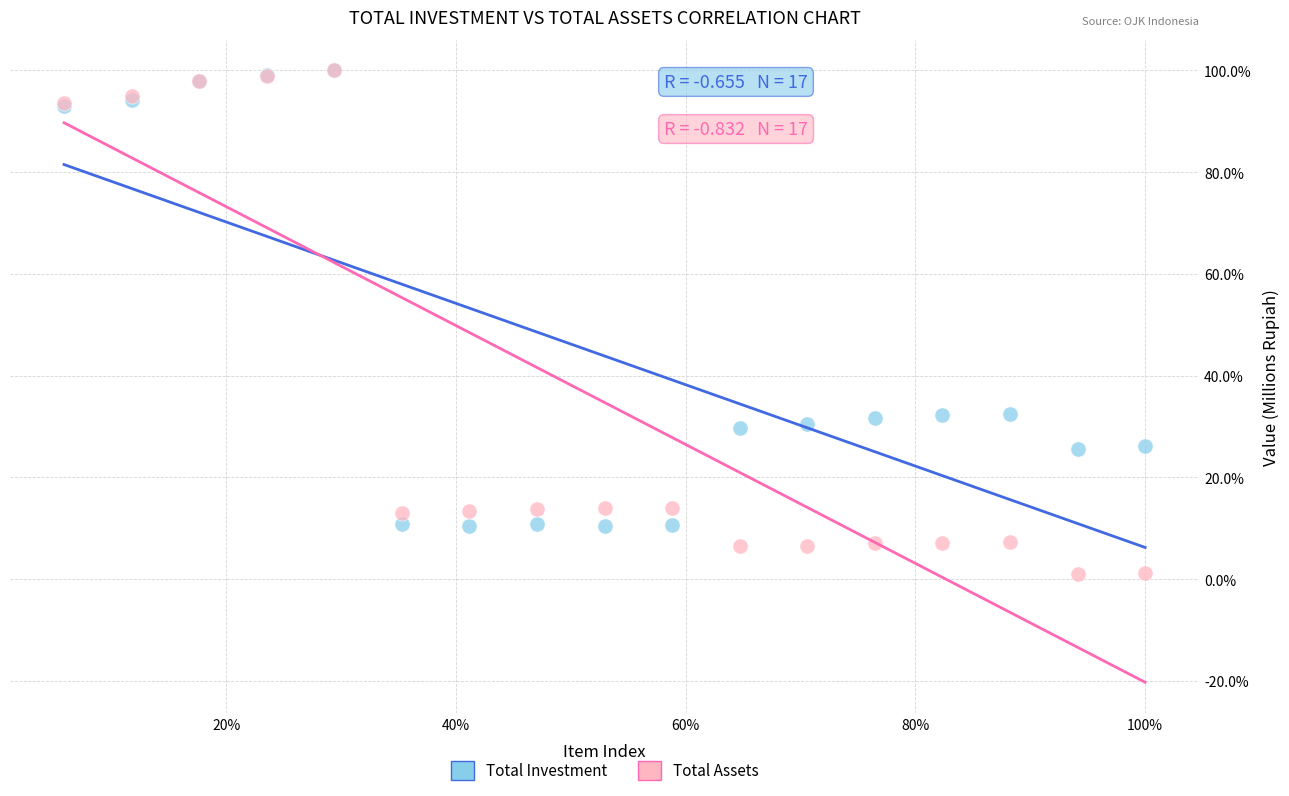

What are all the series names shown in the legend?

Total Investment, Total Assets